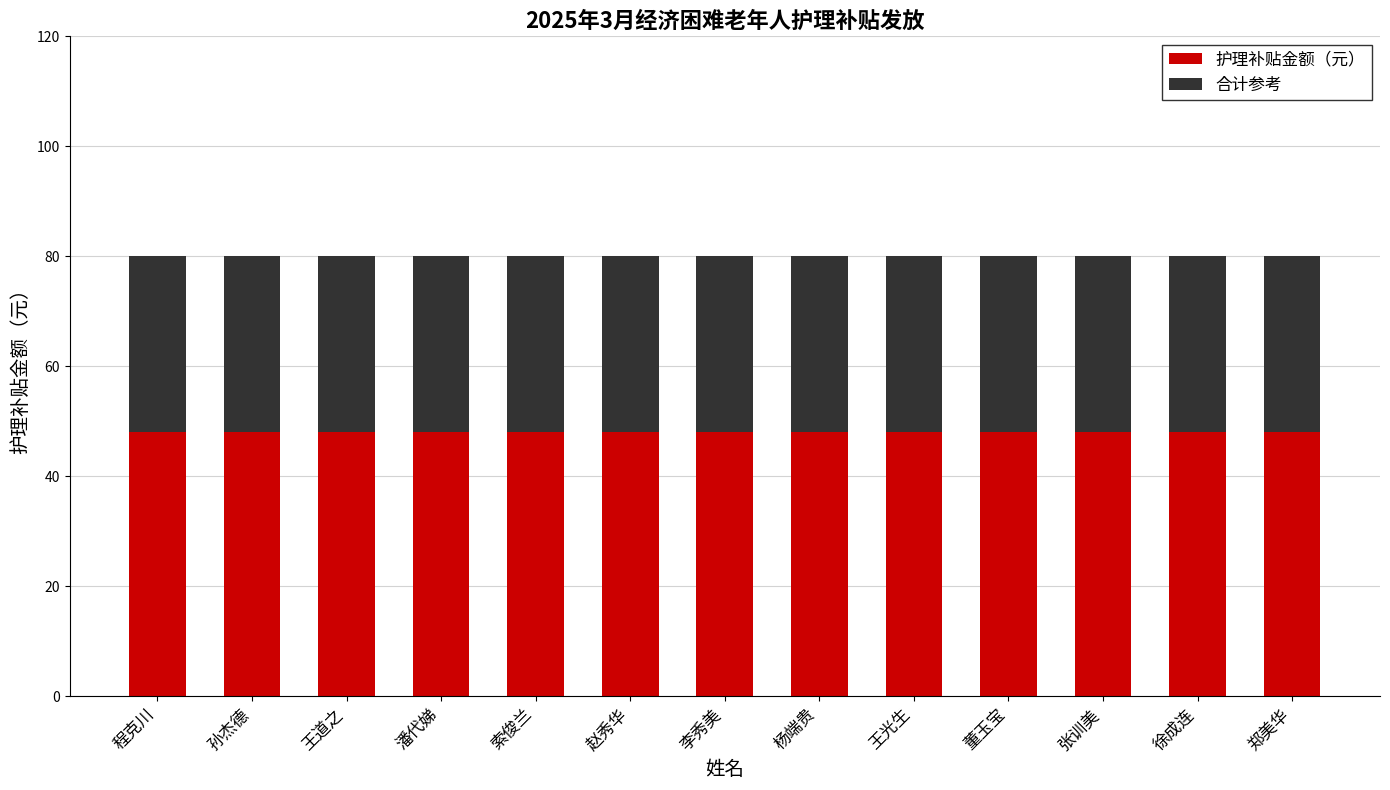

Read the 护理补贴金额（元） value at 王道之.

48